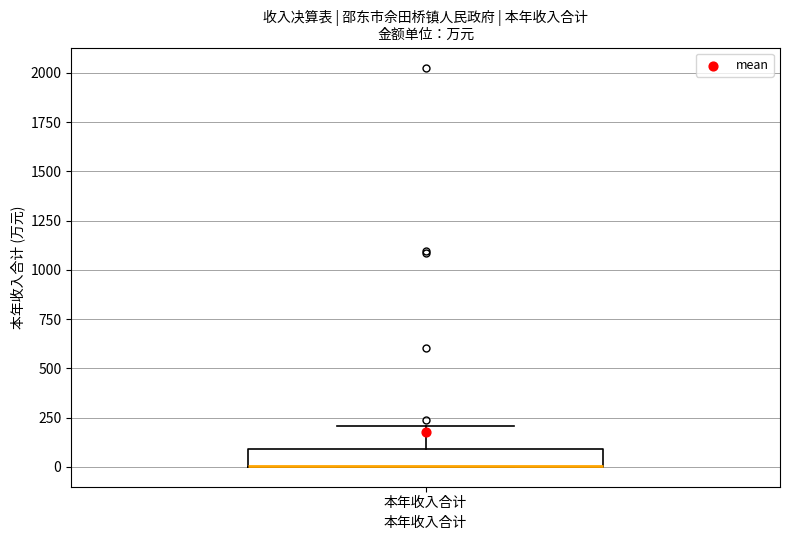

Transcribe this box plot: give where the median line is, the range the box spans, and where the two whiskers end, as read against the y-axis. The values are not printed on the chart, so give them approximately, as read against the axis.

median 0 (drawn on the box's lower edge), box 0 to 100, whiskers 0 to 200